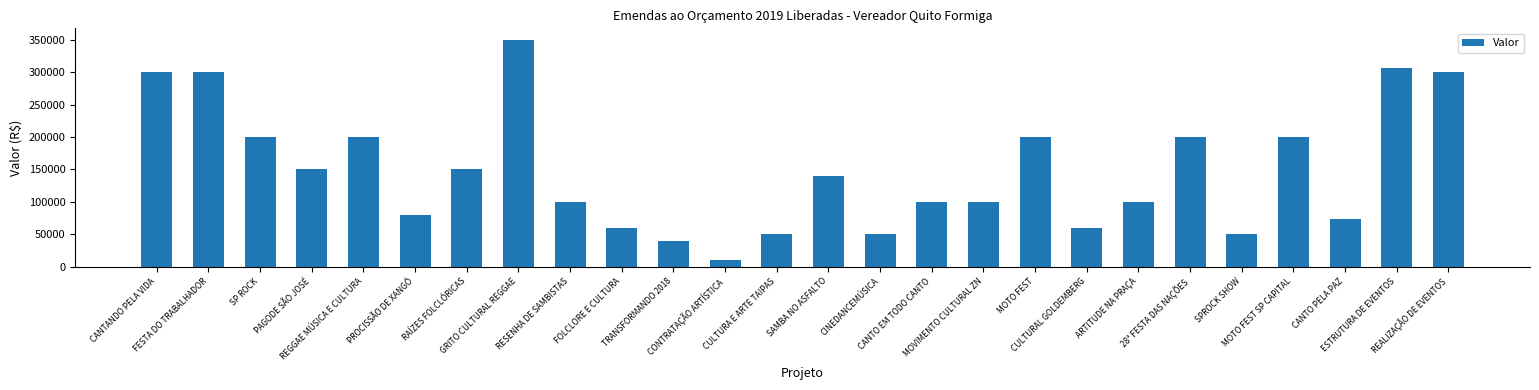

Which has a higher value, SP ROCK or FESTA DO TRABALHADOR?

FESTA DO TRABALHADOR